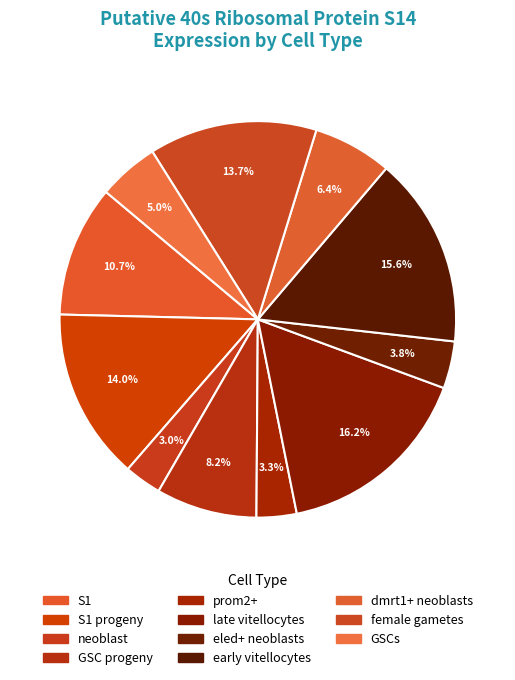

What is the largest slice in the pie chart?

late vitellocytes